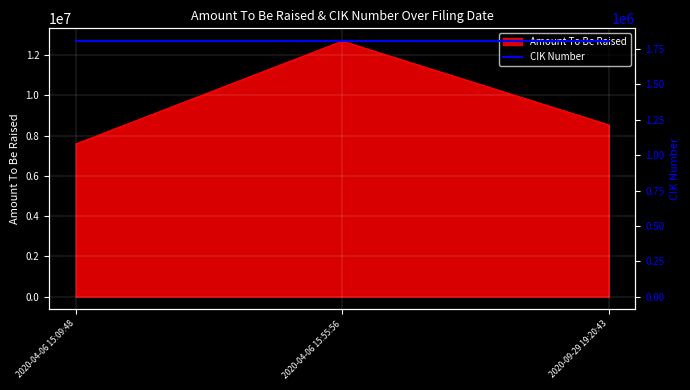

What is the label of the 1st point from the left?

2020-04-06 15:09:48